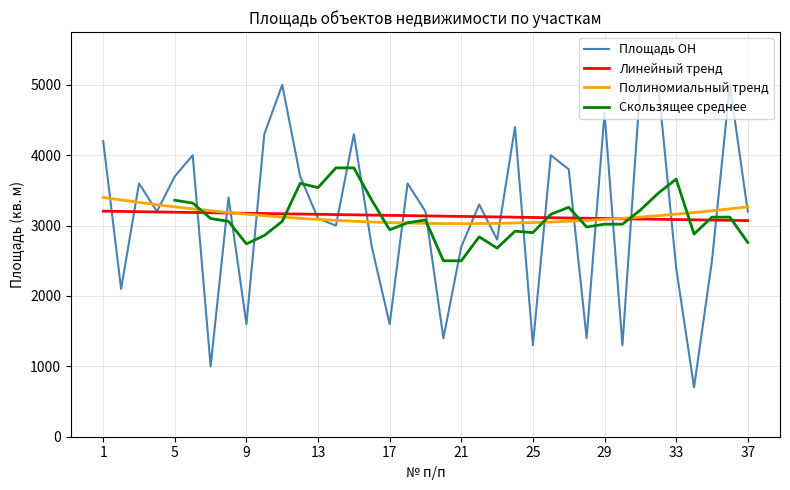

Reading left to right, what are all the values shown in this chart?

1=4200	2=2100	3=3600	4=3200	5=3700	6=4000	7=1000	8=3400	9=1600	10=4300	11=5000	12=3700	13=3100	14=3000	15=4300	16=2700	17=1600	18=3600	19=3200	20=1400	21=2700	22=3300	23=2800	24=4400	25=1300	26=4000	27=3800	28=1400	29=4600	30=1300	31=5000	32=5000	33=2400	34=700	35=2500	36=5000	37=3200